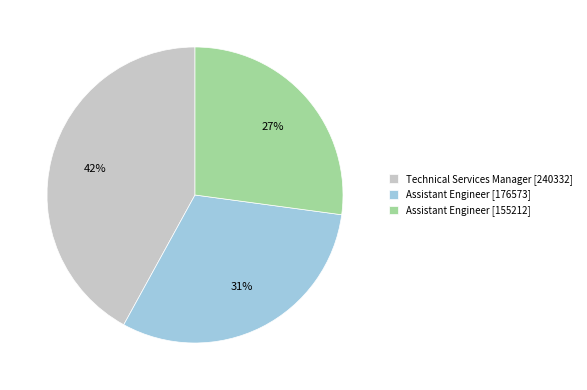

To the nearest percent, what is the difference between the largest and smallest slice percentages?

15%